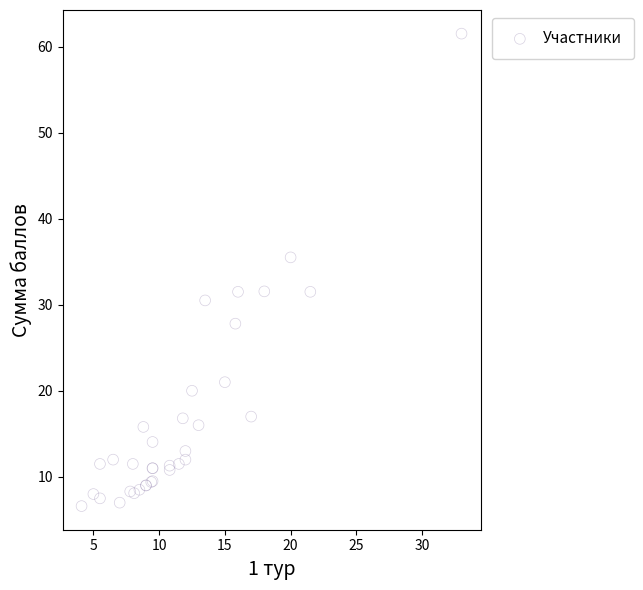

What Y value in the scatter plot is closest to 34?

35.5